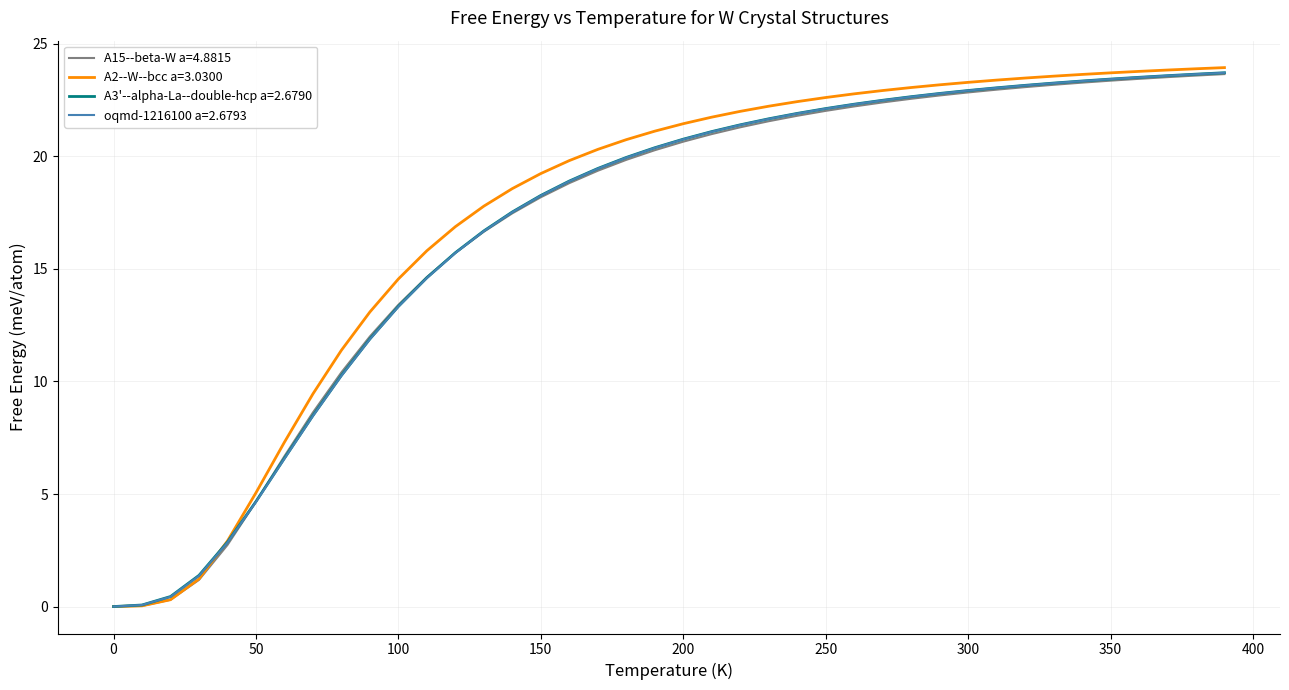

Which series has the widest spread of values?

A2--W--bcc a=3.0300